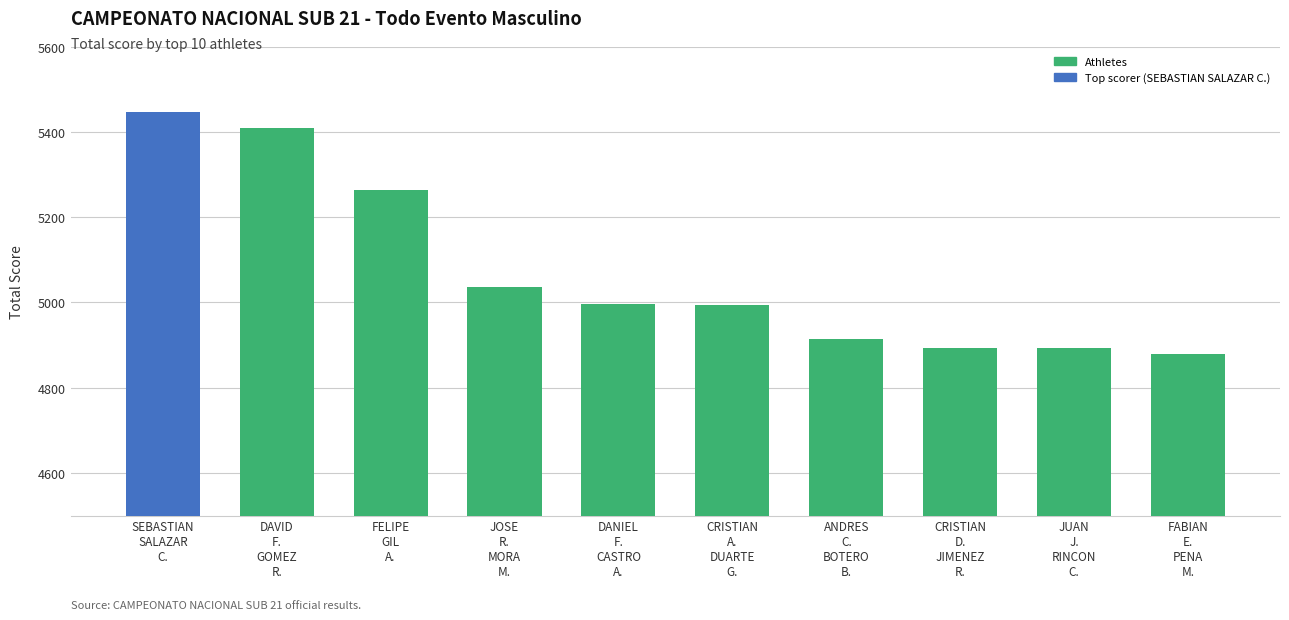

The value at SEBASTIAN
SALAZAR
C. is 3052. True or false?

False